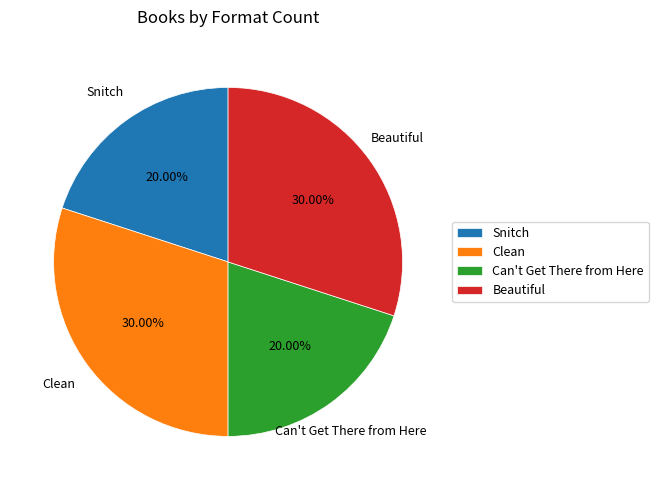

To the nearest percent, what percentage of the pie is Clean?

30%